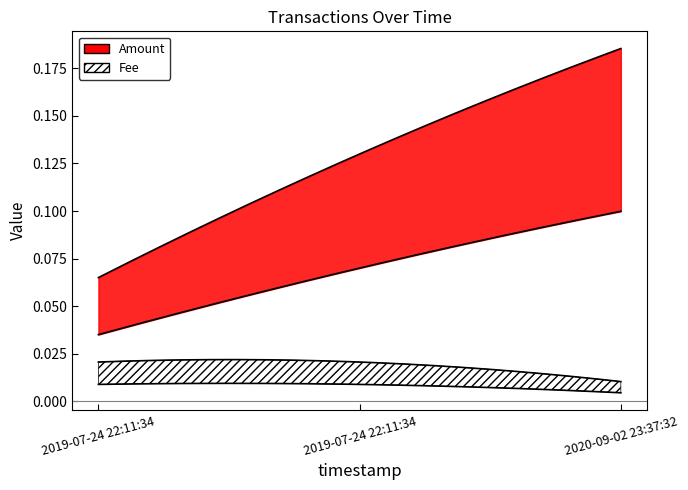

At which category is the sum across all series the highest?

2020-09-02 23:37:32